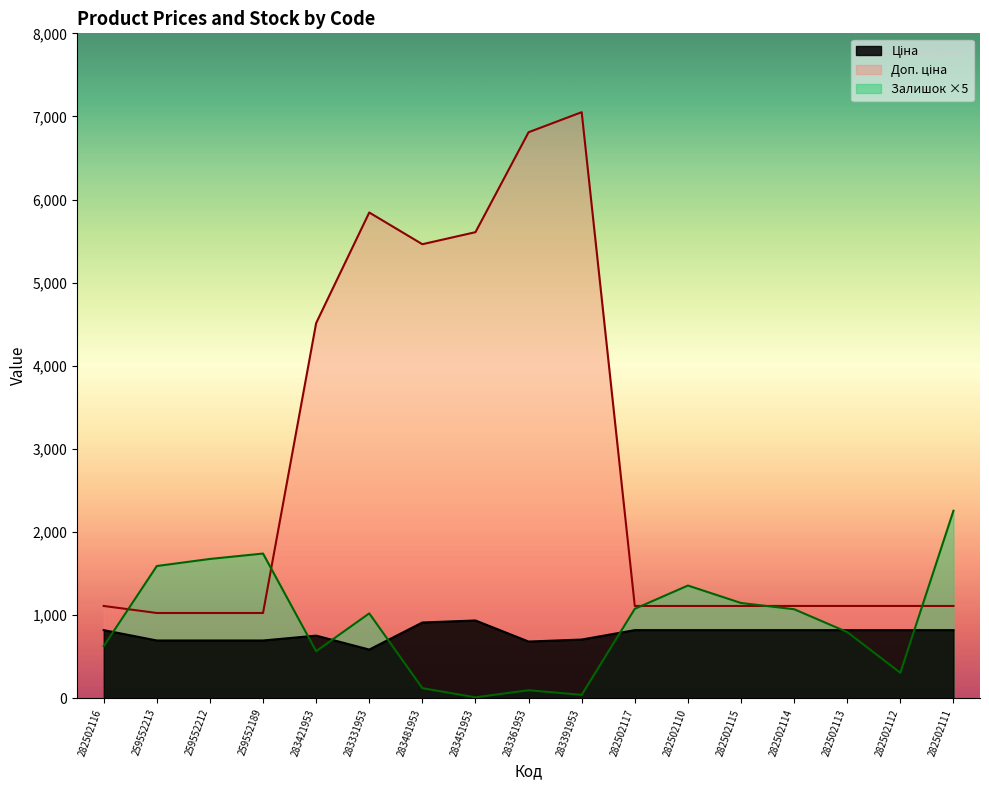

Reading right to left, what are all the values shown in this chart?

Ціна: 818.5	818.5	818.5	818.5	818.5	818.5	818.5	705.1	681.0	934.5	910.4	584.4	752.2	693.7	693.7	693.7	818.5
Доп. ціна: 1109.2	1109.2	1109.2	1109.2	1109.2	1109.2	1109.2	7051.3	6809.8	5607.2	5462.3	5843.9	4513.3	1024.6	1024.6	1024.6	1109.2
Залишок: 2255.0	305.0	795.0	1070.0	1145.0	1355.0	1075.0	40.0	95.0	10.0	120.0	1020.0	565.0	1740.0	1675.0	1590.0	625.0